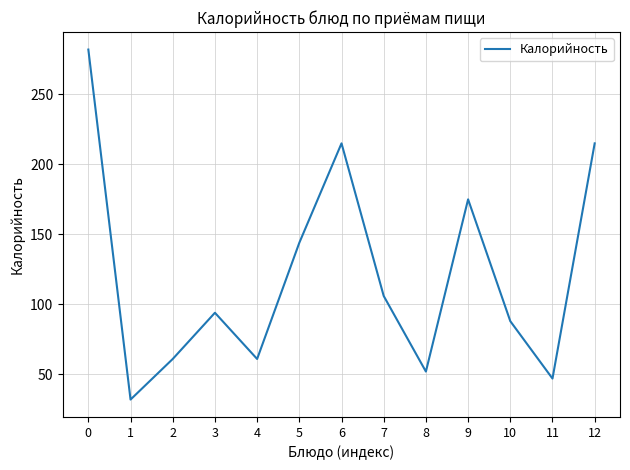

What is the ratio of the value at 6 to the value at 3?

2.3